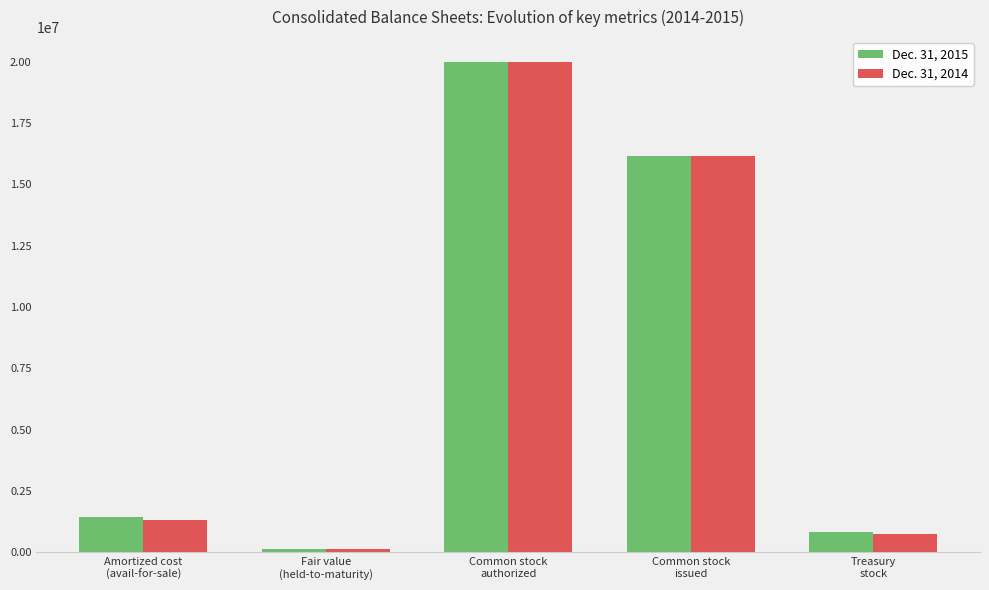

Reading left to right, transcribe all the data shown in this chart.

Dec. 31, 2015: Amortized cost
(avail-for-sale)=1436714	Fair value
(held-to-maturity)=151428	Common stock
authorized=20000000	Common stock
issued=16150854	Treasury
stock=820039
Dec. 31, 2014: Amortized cost
(avail-for-sale)=1299980	Fair value
(held-to-maturity)=143490	Common stock
authorized=20000000	Common stock
issued=16150888	Treasury
stock=758489